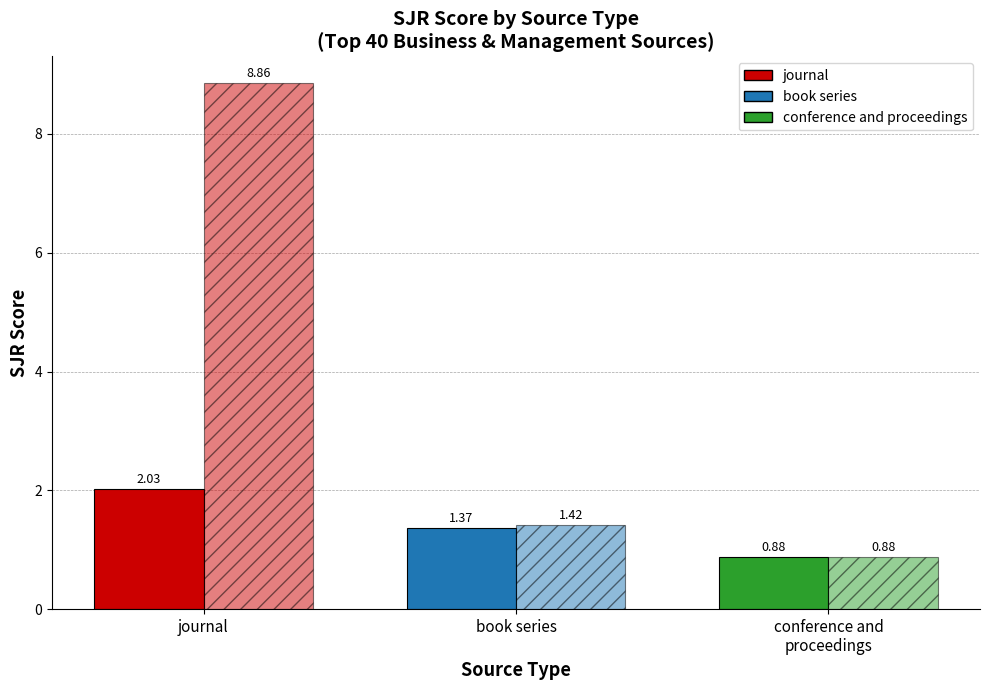

What position from the left is journal?

1